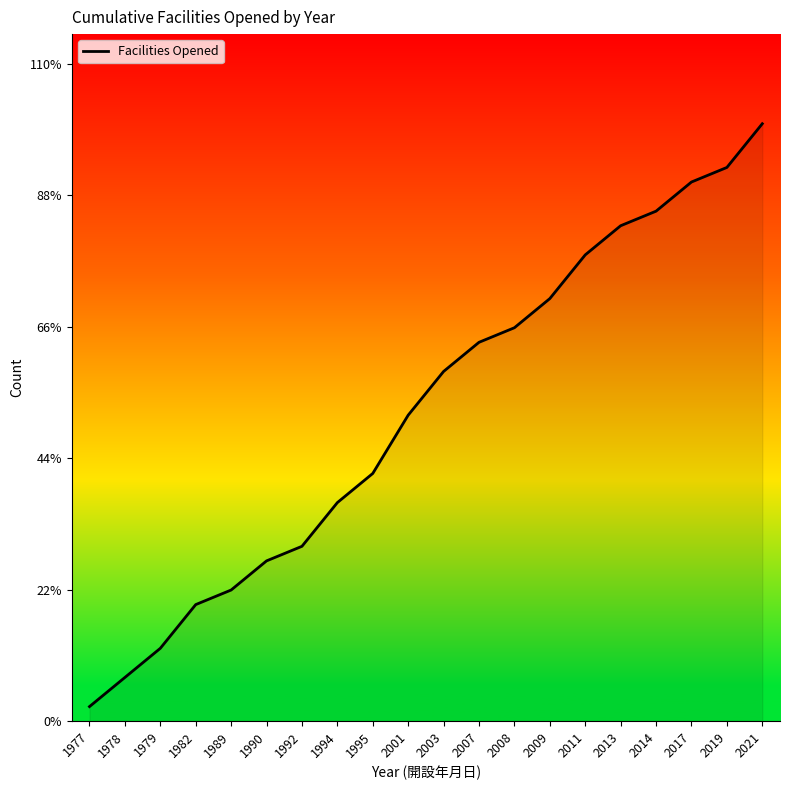

Which has a higher value, 1977 or 1978?

1978